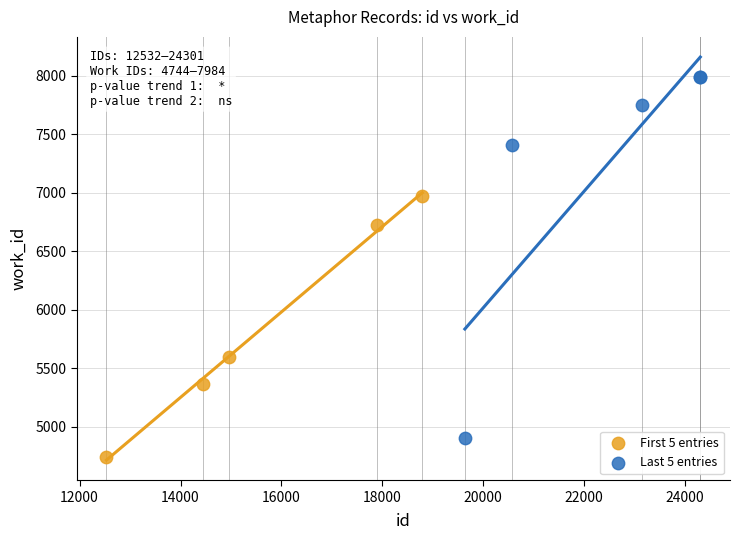

What are all the series names shown in the legend?

First 5 entries, Last 5 entries